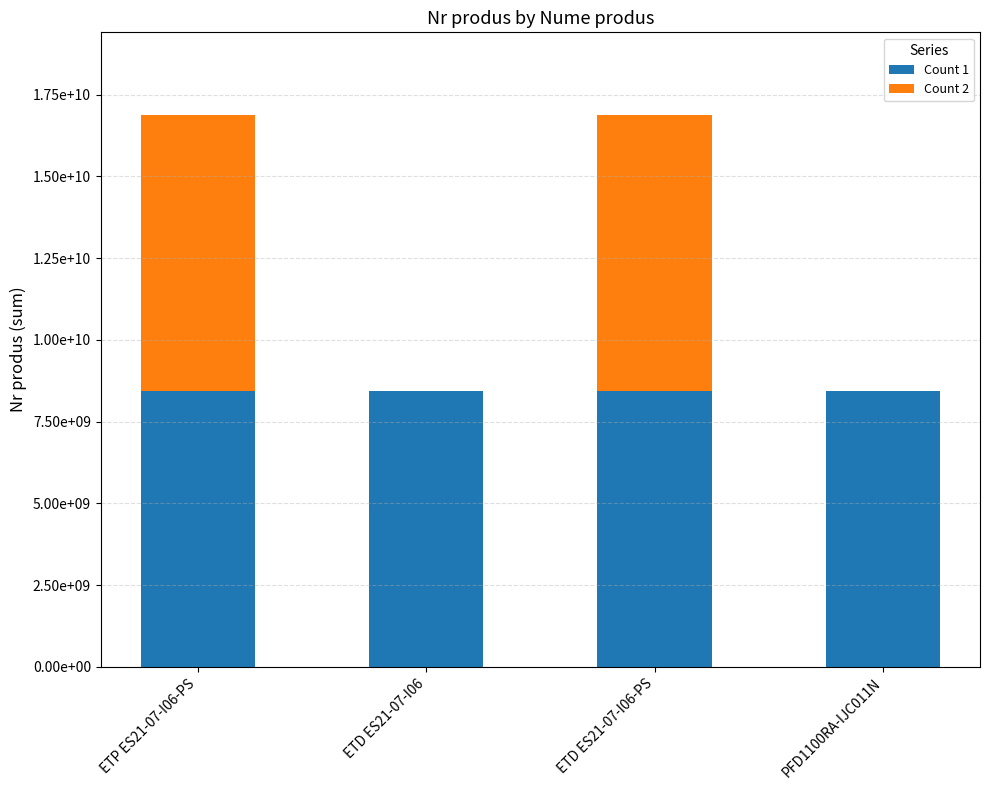

What are all the series names shown in the legend?

Count 1, Count 2